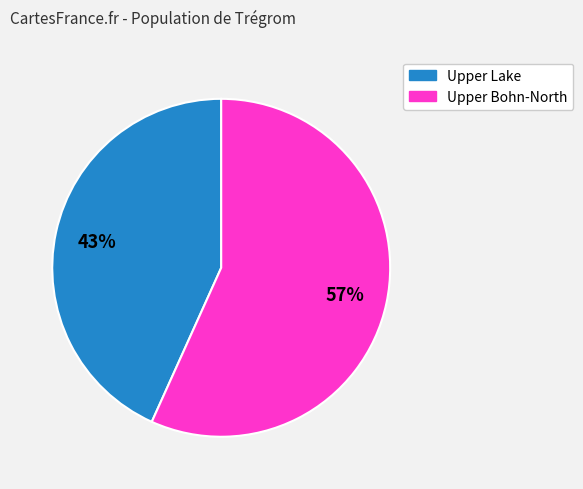

To the nearest percent, what is the average slice percentage?

50%